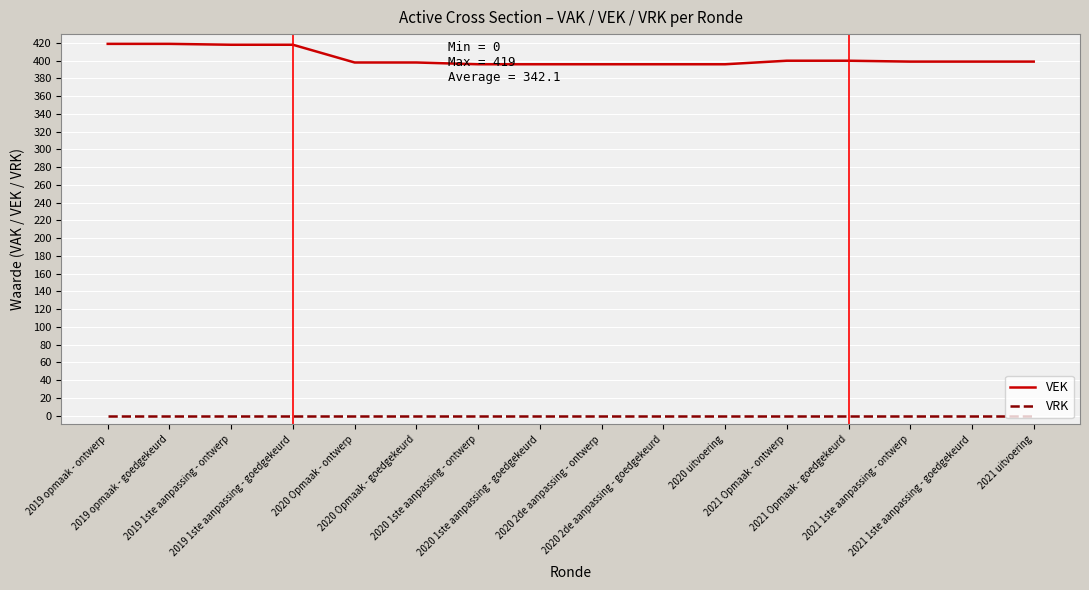

True or false: VEK has a value of 396 at 2020 1ste aanpassing - goedgekeurd.

True